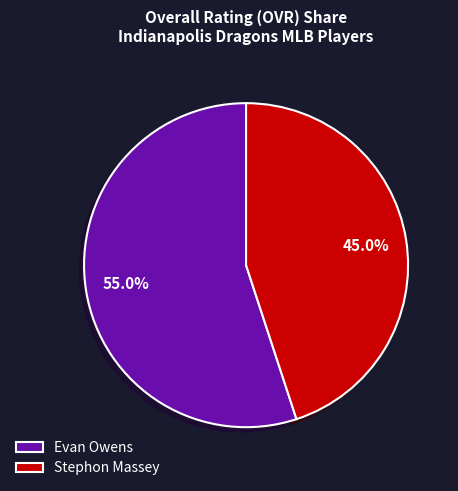

How many slices are in this pie chart?

2